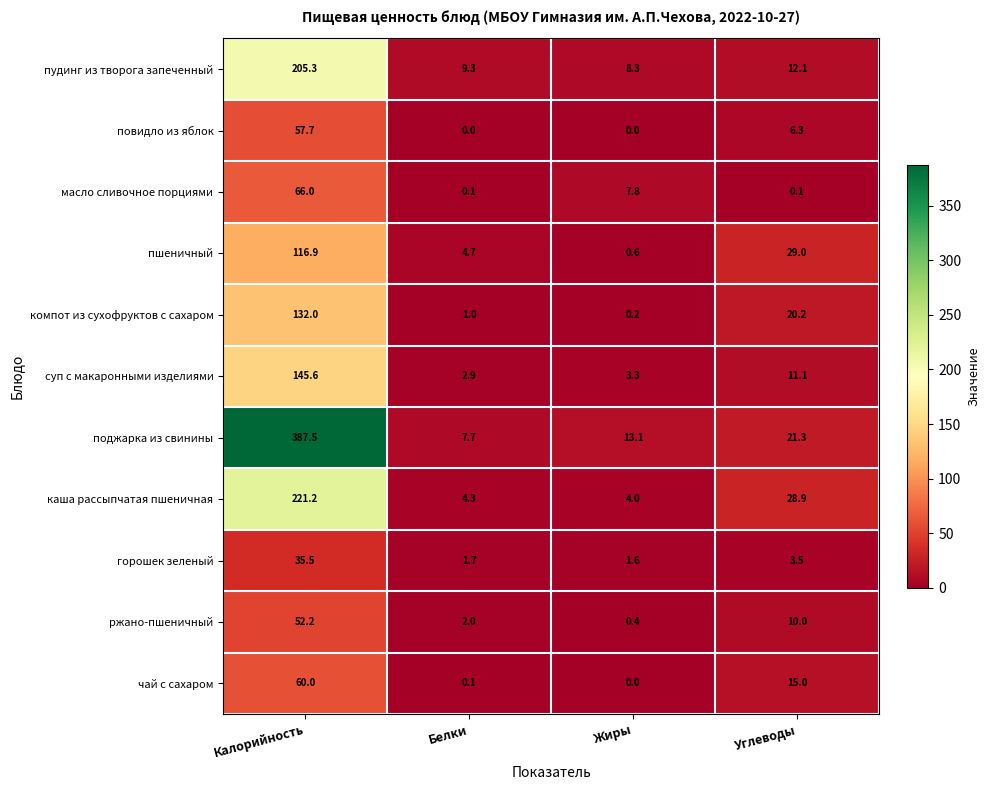

What is the difference between the maximum and second lowest values in the компот из сухофруктов с сахаром series?

131.0